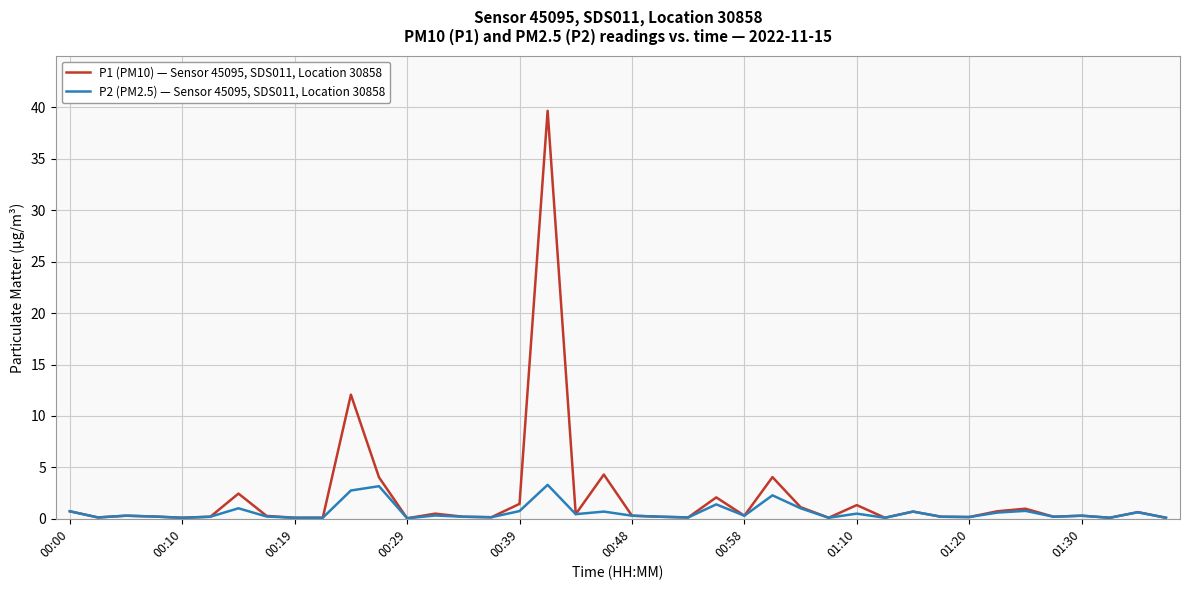

How many lines are shown in the chart?

2